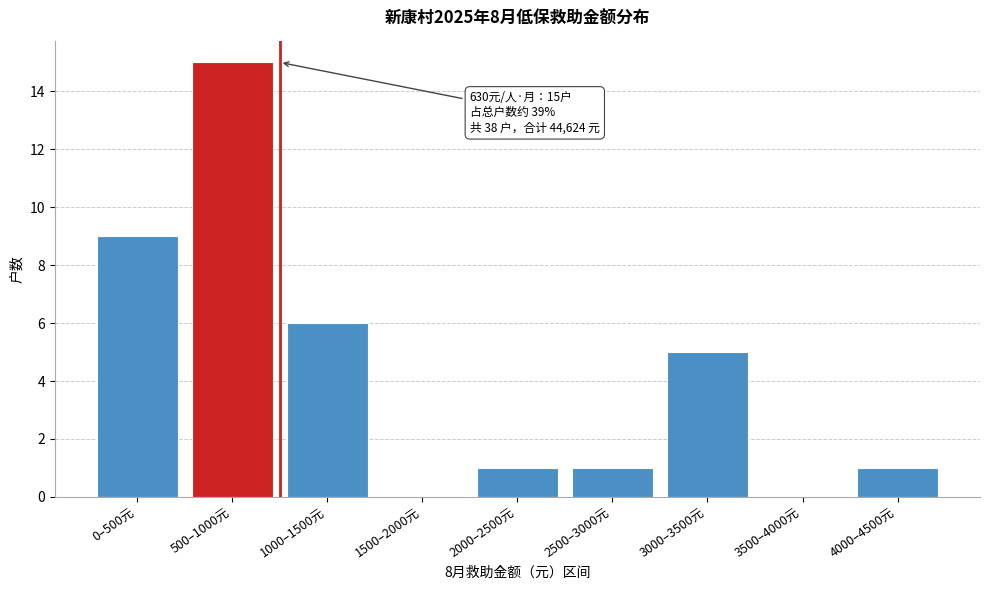

Reading left to right, what are all the values shown in this chart?

0–500元=9	500–1000元=15	1000–1500元=6	1500–2000元=0	2000–2500元=1	2500–3000元=1	3000–3500元=5	3500–4000元=0	4000–4500元=1